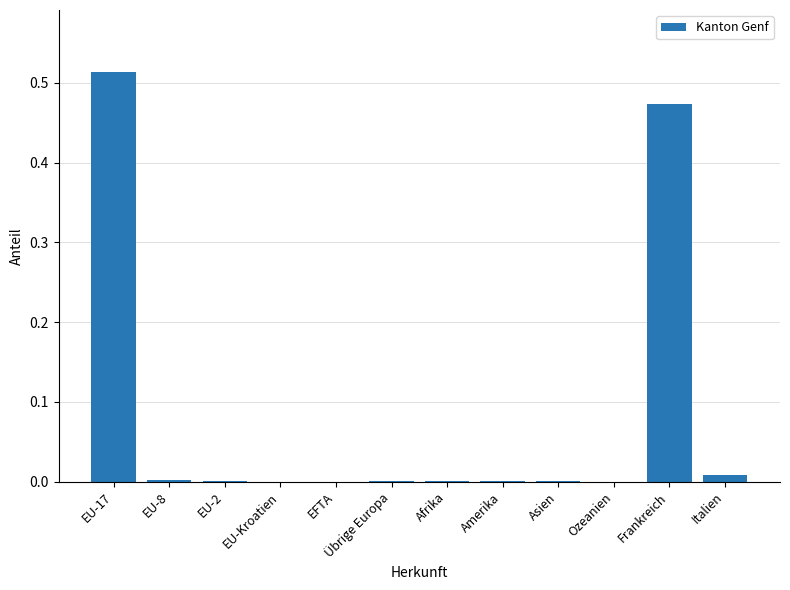

The value at EU-Kroatien is 0.0. True or false?

True